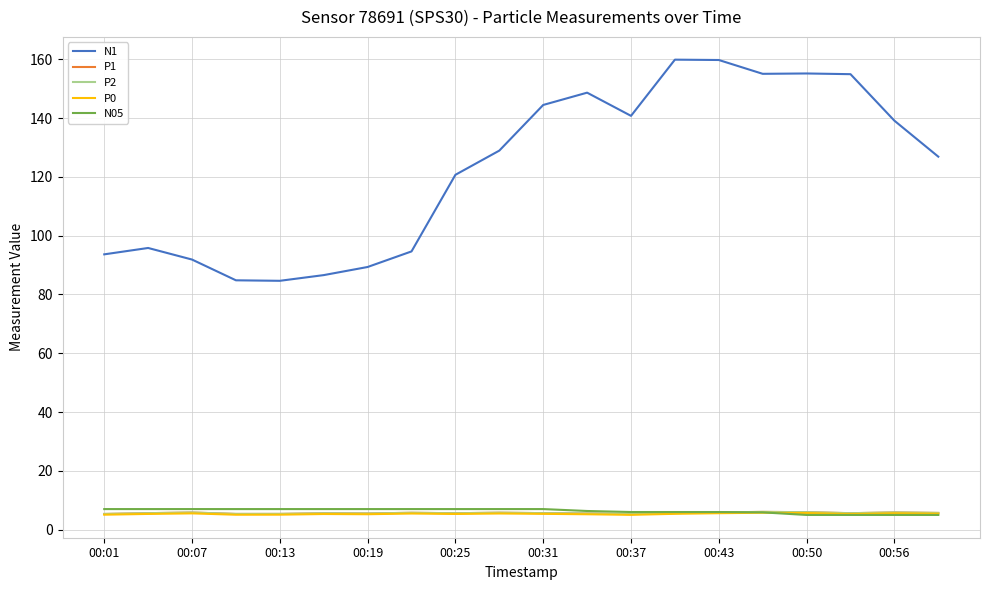

At which category is the sum across all series the highest?

00:43